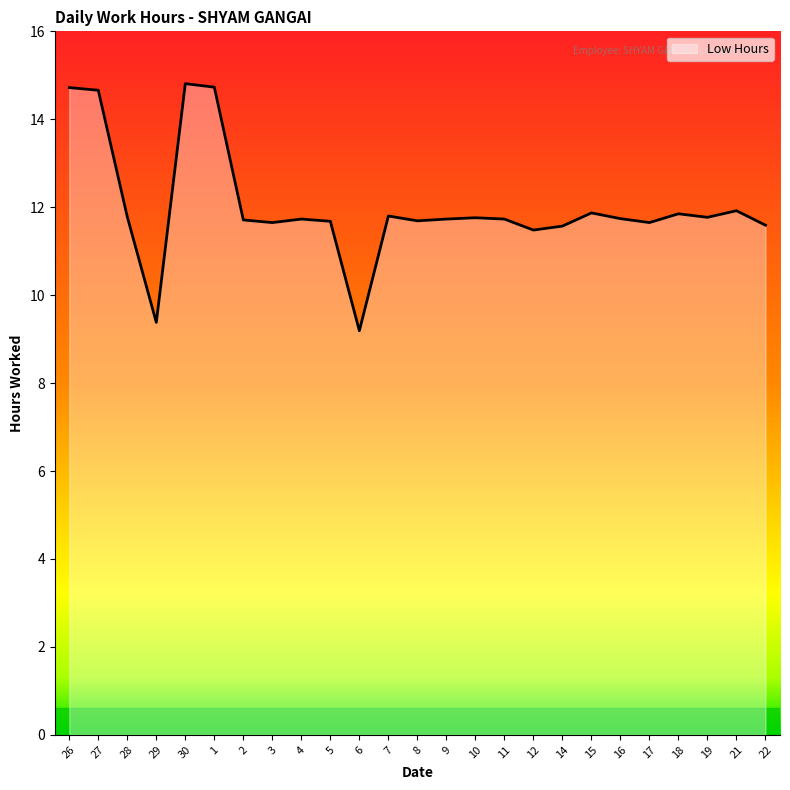

Approximately how many times larger is the value at 18 compared to 17?

1.0